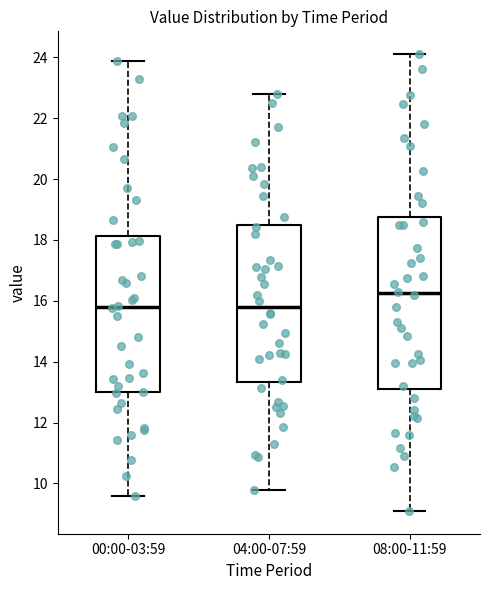

Reading left to right, read every box against the y-axis: the position of its median line, the range the box covers, and the ends of its whiskers. The values are not printed on the chart, so give them approximately, as read against the axis.

00:00-03:59: median 15.8, box 13.0 to 18.2, whiskers 9.6 to 23.8
04:00-07:59: median 15.8, box 13.4 to 18.6, whiskers 9.8 to 22.8
08:00-11:59: median 16.2, box 13.2 to 18.8, whiskers 9.2 to 24.2